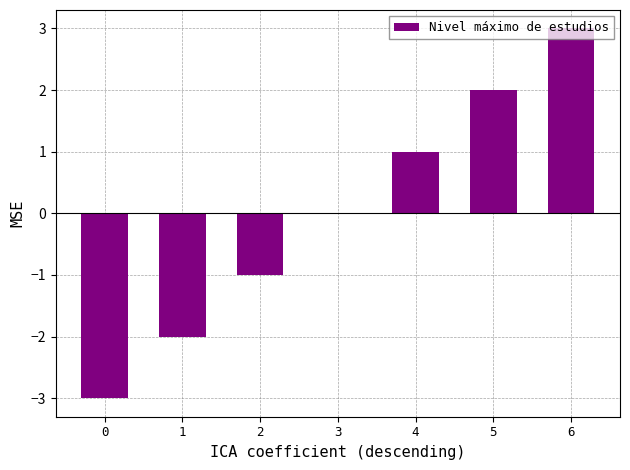

Reading left to right, what are all the values shown in this chart?

-3	-2	-1	0	1	2	3